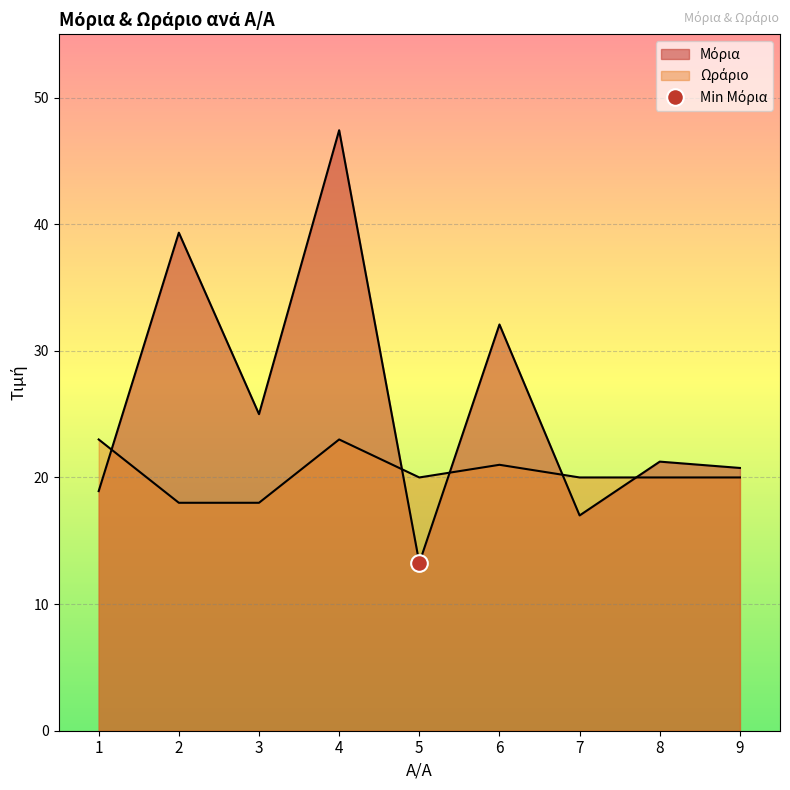

Reading right to left, extract all data points from this chart.

Μόρια: 20.8	21.2	17.0	32.1	13.2	47.4	25.0	39.3	18.9
Ωράριο: 20.0	20.0	20.0	21.0	20.0	23.0	18.0	18.0	23.0